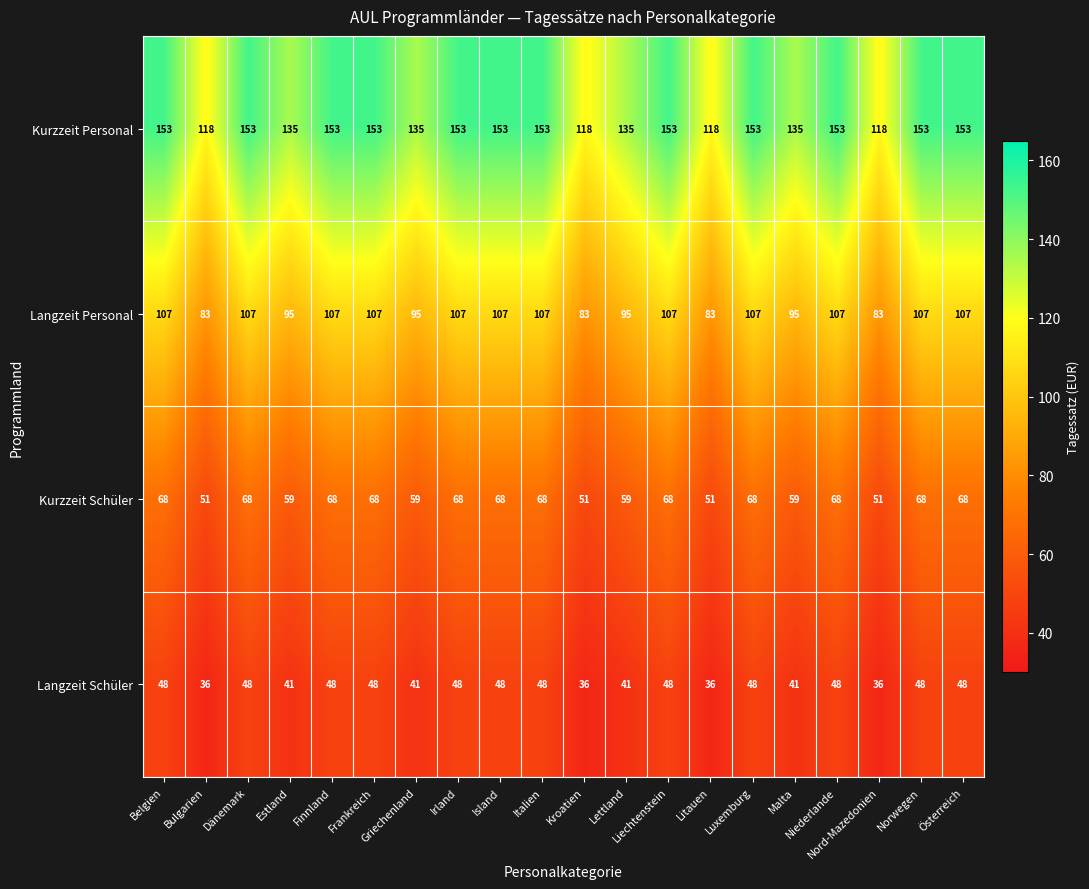

What is the difference between the maximum and minimum values in the Kurzzeit Schüler series?

17